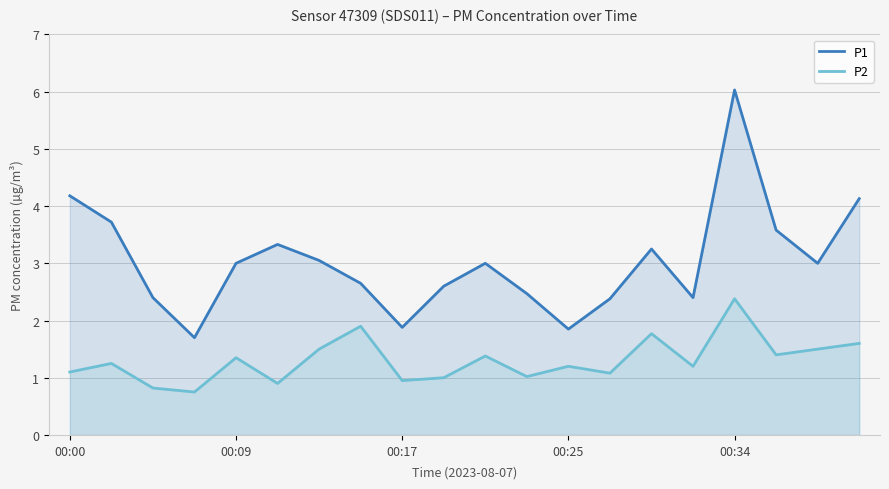

Rank the series at 10 from lowest to highest value.

P2, P1